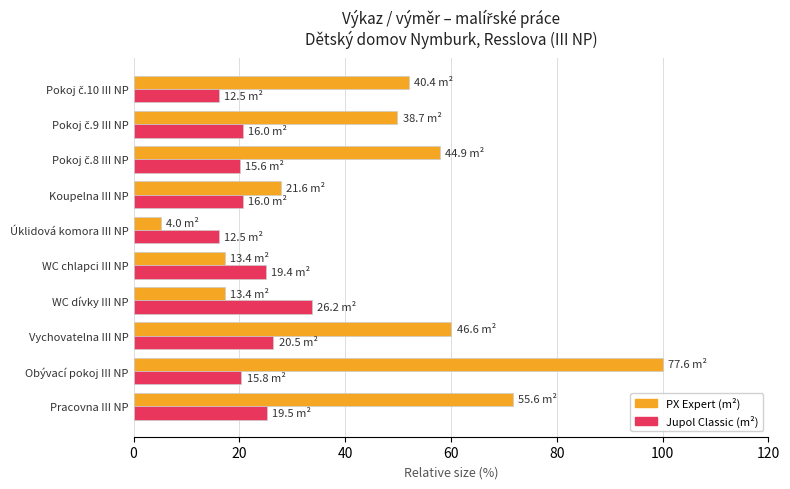

Which category has the highest value across all series?

Obývací pokoj III NP